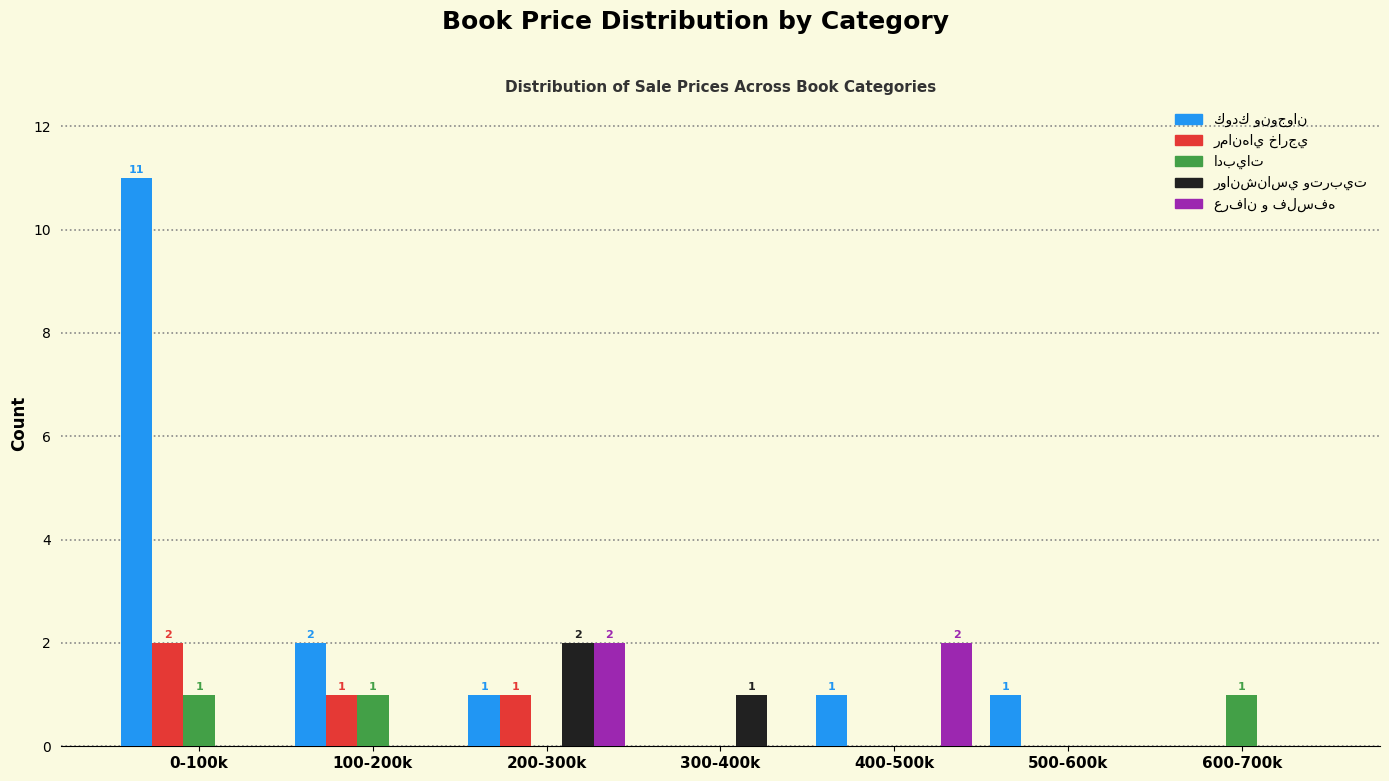

At which category does the chart reach its peak across all series?

0-100k